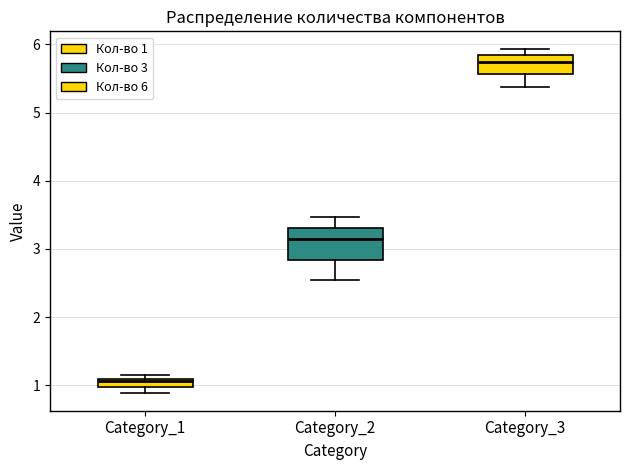

Which box's median line is the highest?

Category_3